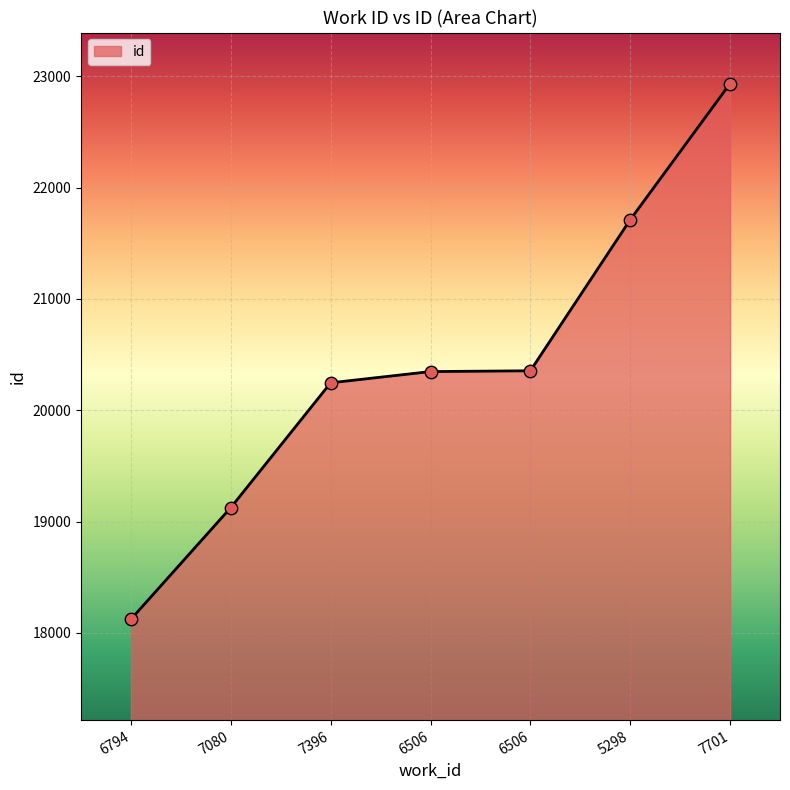

What is the change in value from 7080 to 5298?

+2586